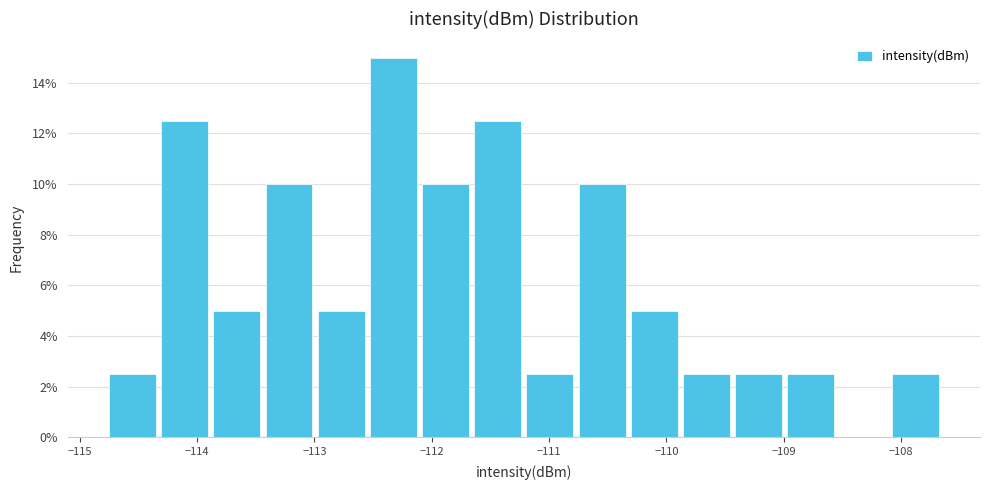

Reading left to right, list every bar in this chart as the range it spans on the x-axis followed by its height. Neither the bar edges nor the heights are printed on the chart, so give them approximately, as read against the axes.

-114.8 to -114.3: 2.6
-114.3 to -113.9: 12.6
-113.9 to -113.4: 5.0
-113.4 to -113.0: 10.0
-113.0 to -112.5: 5.0
-112.5 to -112.1: 15.0
-112.1 to -111.7: 10.0
-111.7 to -111.2: 12.6
-111.2 to -110.8: 2.6
-110.8 to -110.3: 10.0
-110.3 to -109.9: 5.0
-109.9 to -109.4: 2.6
-109.4 to -109.0: 2.6
-109.0 to -108.5: 2.6
-108.5 to -108.1: 0
-108.1 to -107.7: 2.6